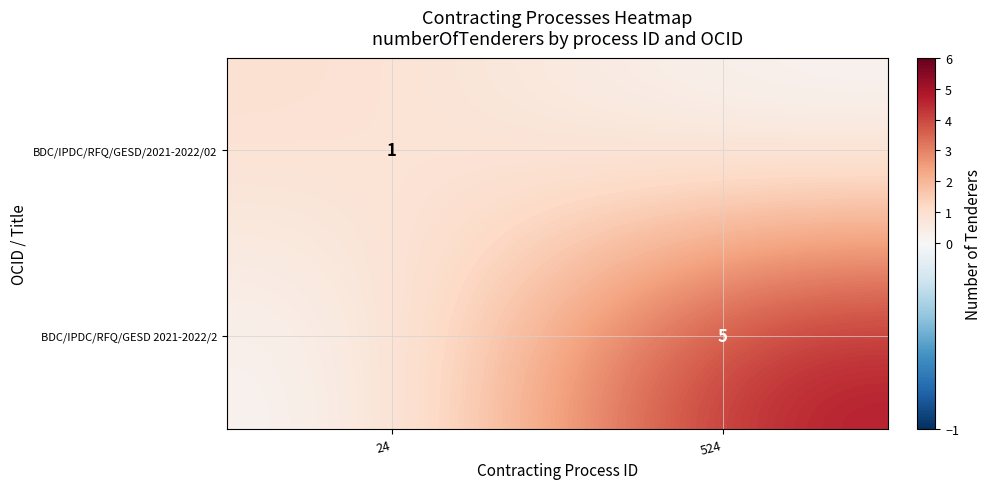

True or false: BDC/IPDC/RFQ/GESD/2021-2022/02 has a value of 1 at 24.

True